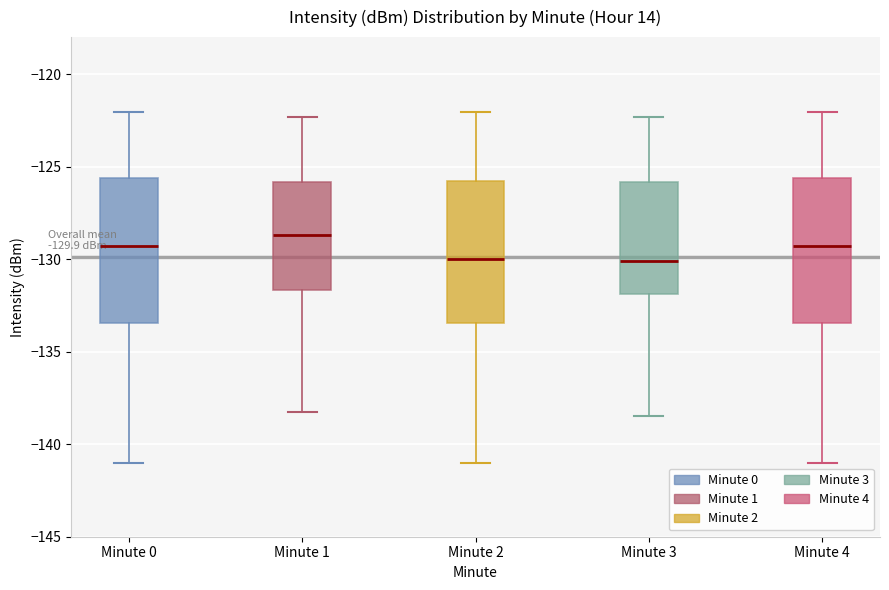

Which box's median line is the highest?

Minute 1